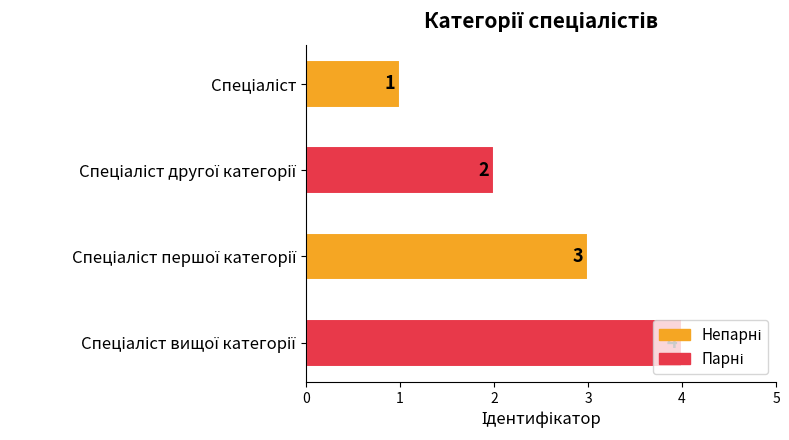

What is the sum of all values?

10